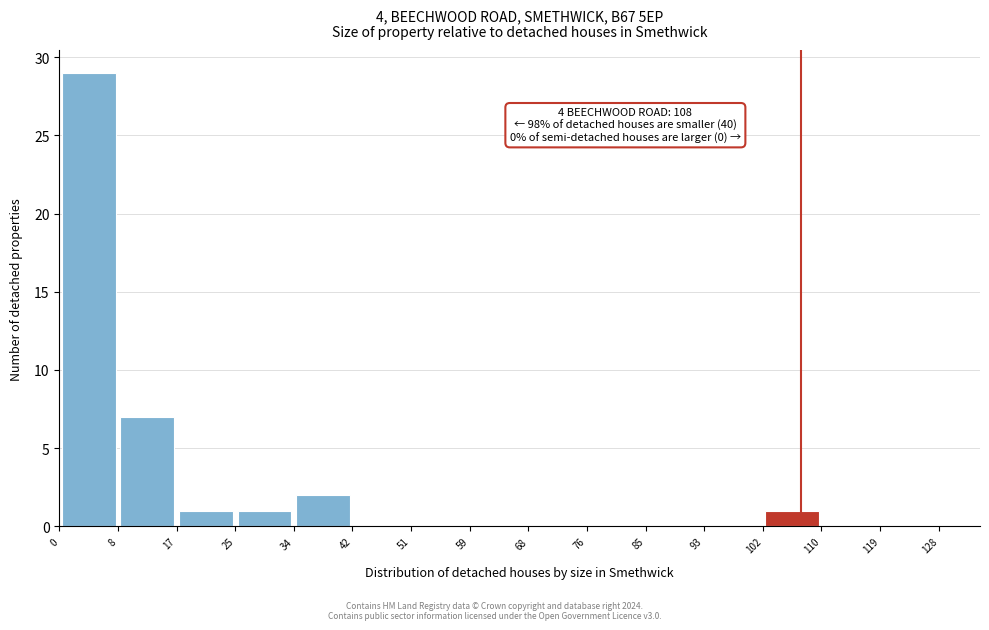

Which range on the x-axis has the tallest bar?

0 to 8